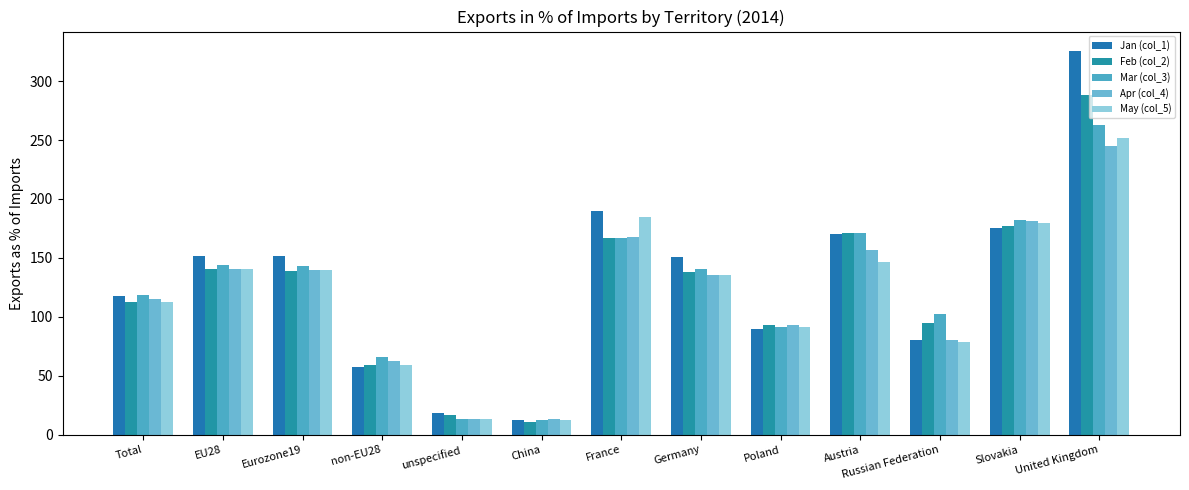

How many data points does each series have?

13